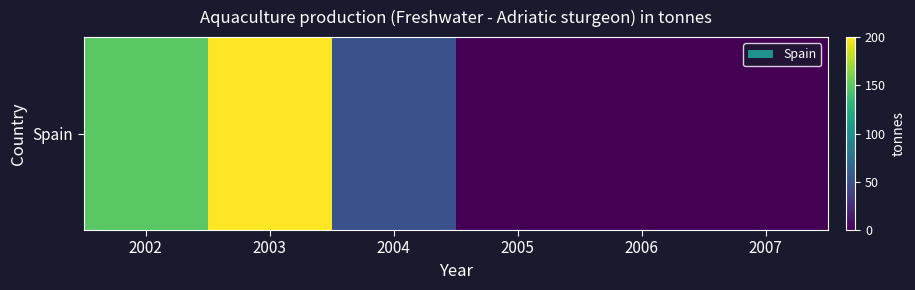

How many distinct data groups are displayed?

1